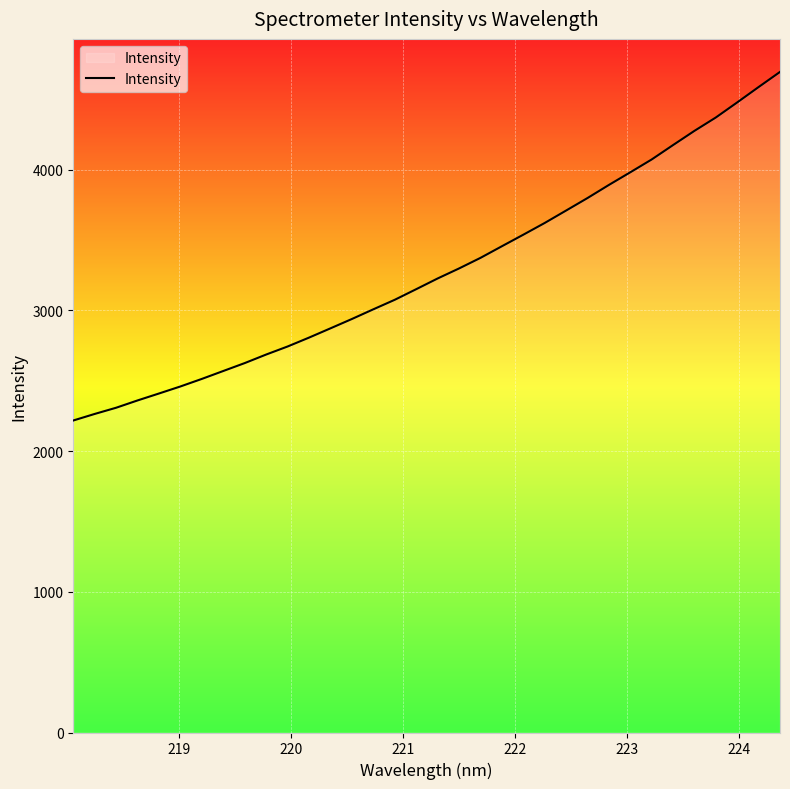

True or false: the data has more than 1 interior local peaks.

False